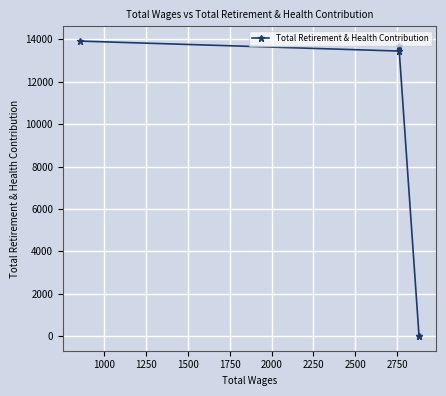

What is the difference between the values at 1500 and 1250?

216